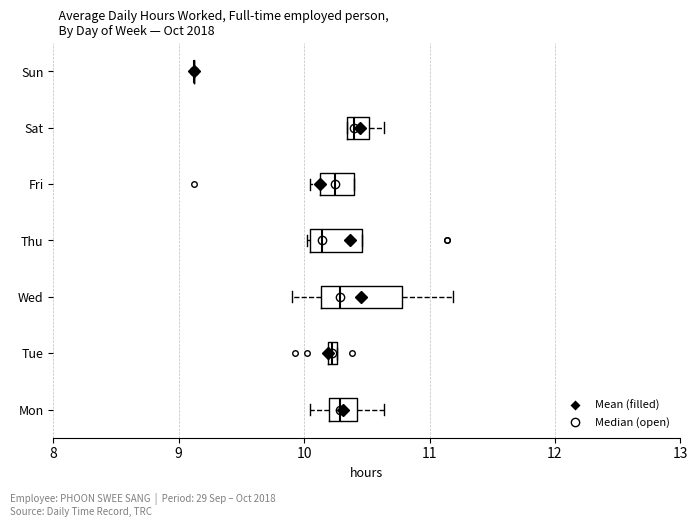

Where is the right edge of the box for Tue on the x-axis? The values are not printed on the chart, so give them approximately, as read against the axis.

10.3